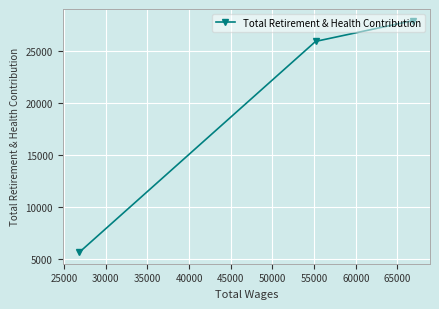

What is the difference between the second highest and minimum values?

20241